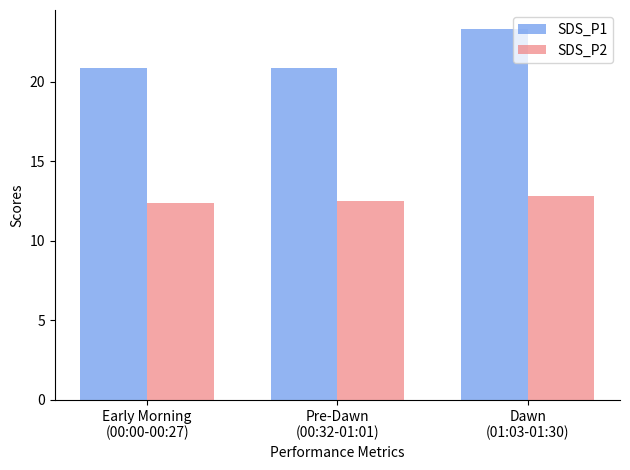

What is the total value across all series at Early Morning
(00:00-00:27)?

33.2